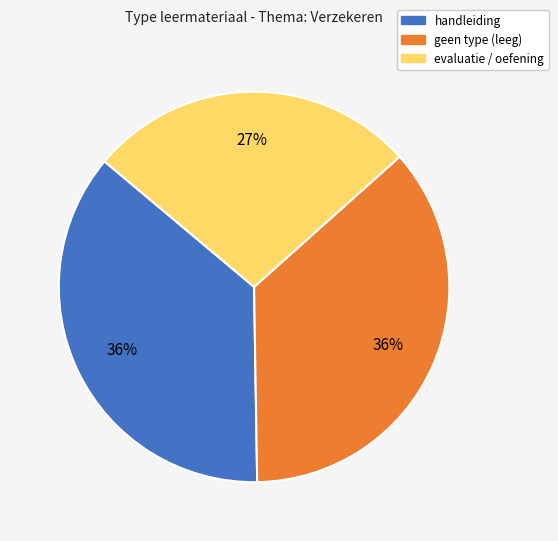

To the nearest percent, what is the difference between the largest and smallest slice percentages?

9%